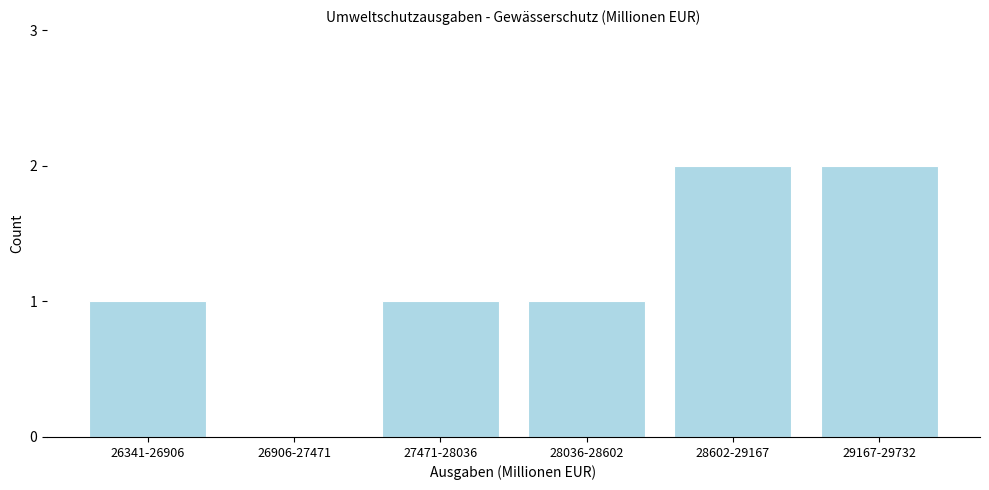

Reading right to left, list all the values displayed in this chart.

29167-29732=2	28602-29167=2	28036-28602=1	27471-28036=1	26906-27471=0	26341-26906=1